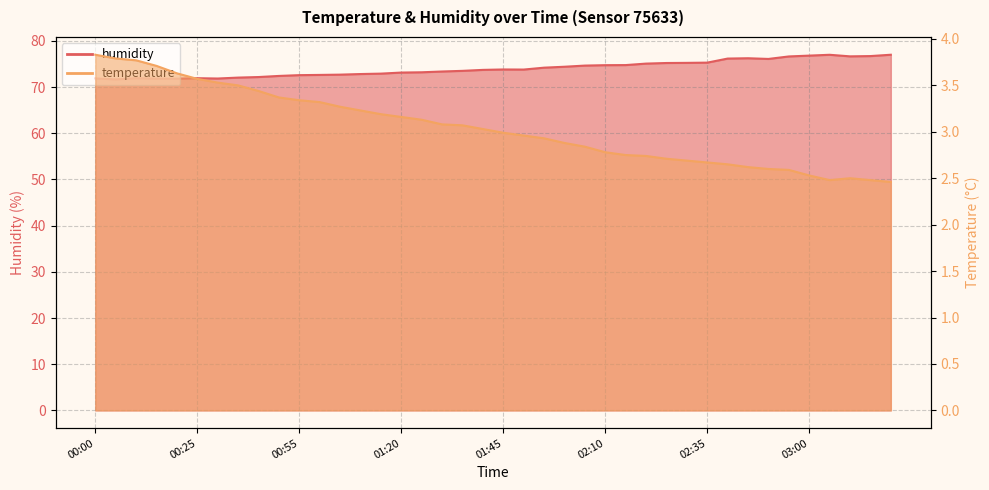

At which label is temperature closest to 3?

01:45